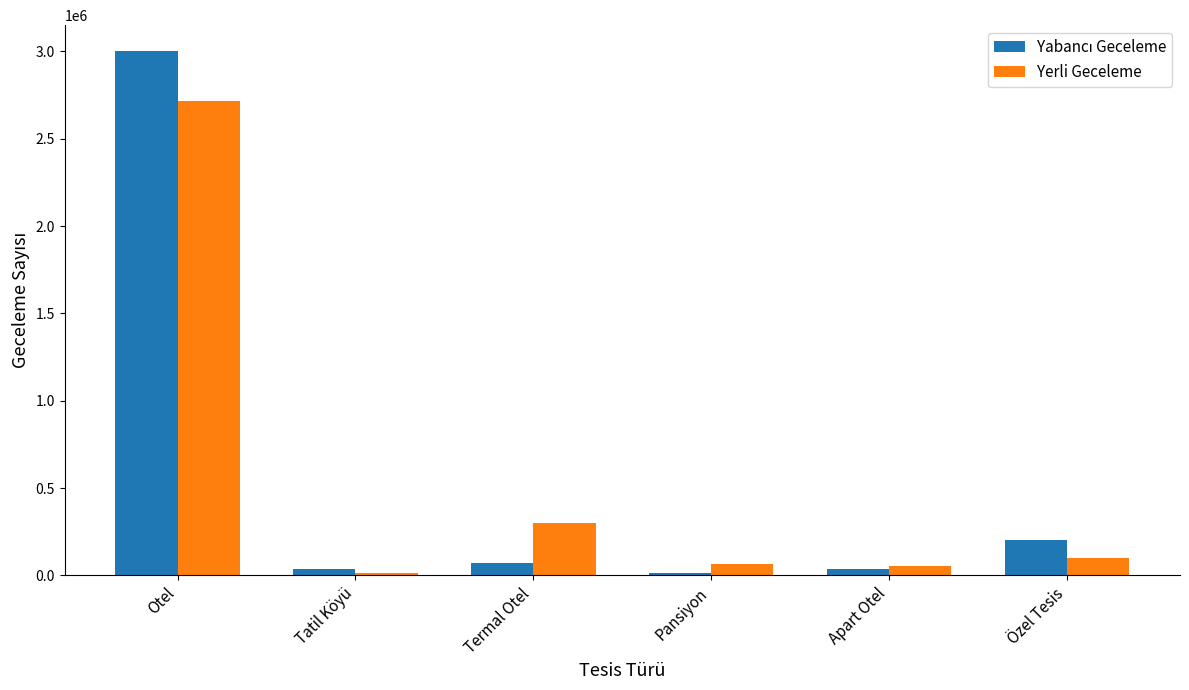

What is the difference between the second highest and second lowest values in the Yerli Geceleme series?

250011